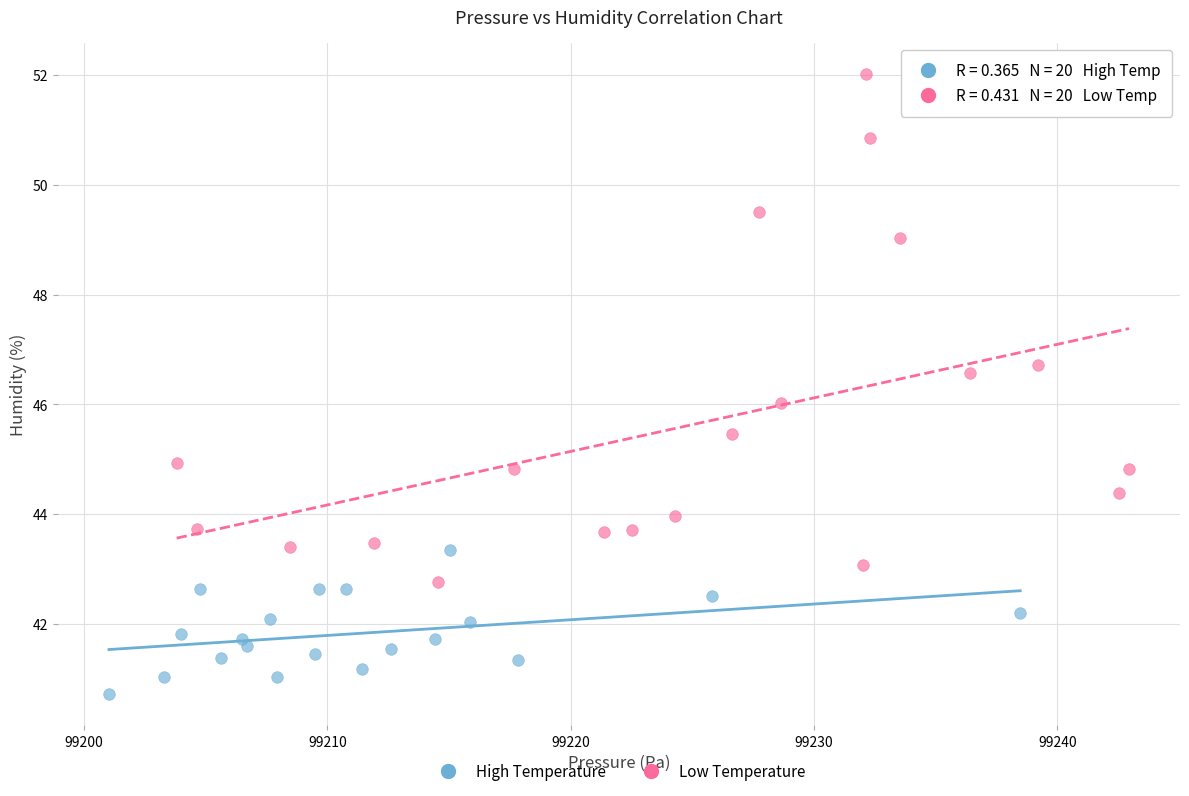

What are all the series names shown in the legend?

High Temperature, Low Temperature